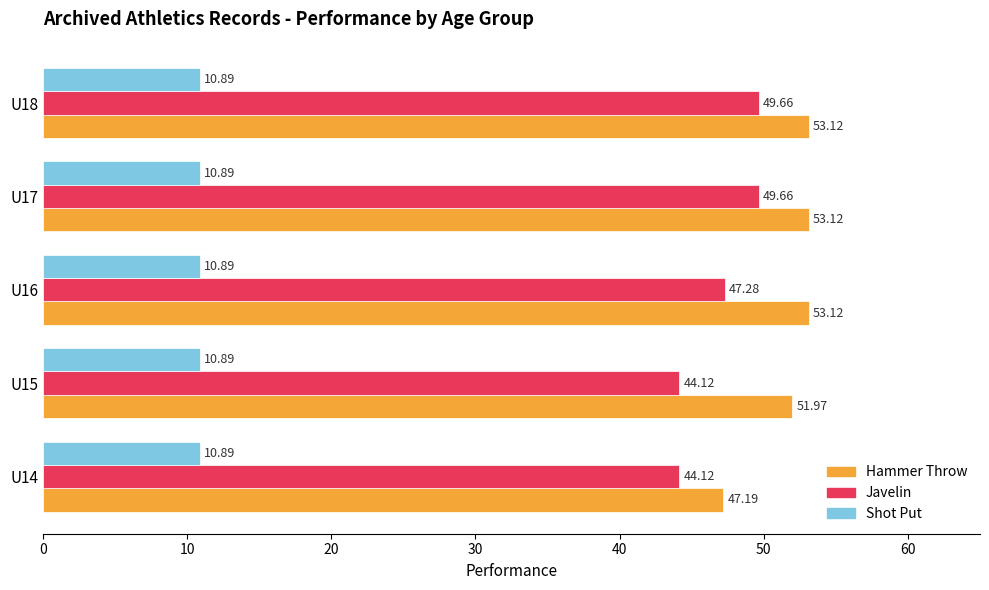

What are all the series names shown in the legend?

Hammer Throw, Javelin, Shot Put